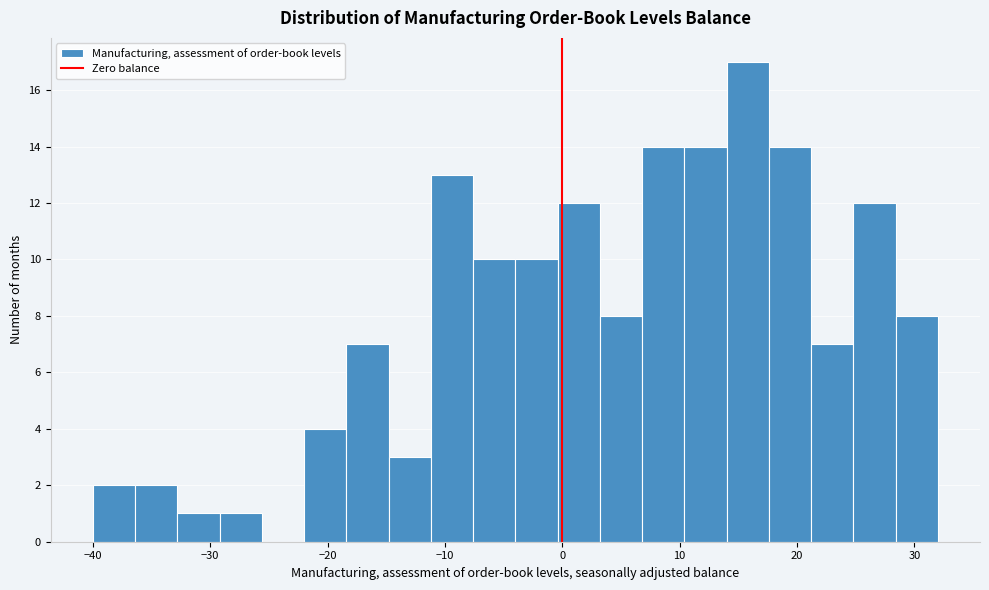

Around what value on the x-axis is the tallest bar? Give the approximate position of its centre, as read against the axis.

16